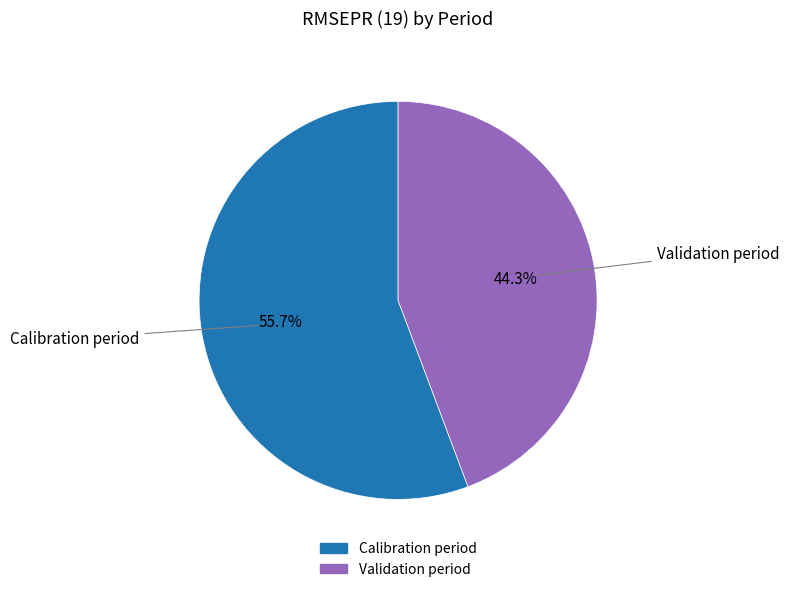

What percentage do Calibration period and Validation period together represent?

100.0%